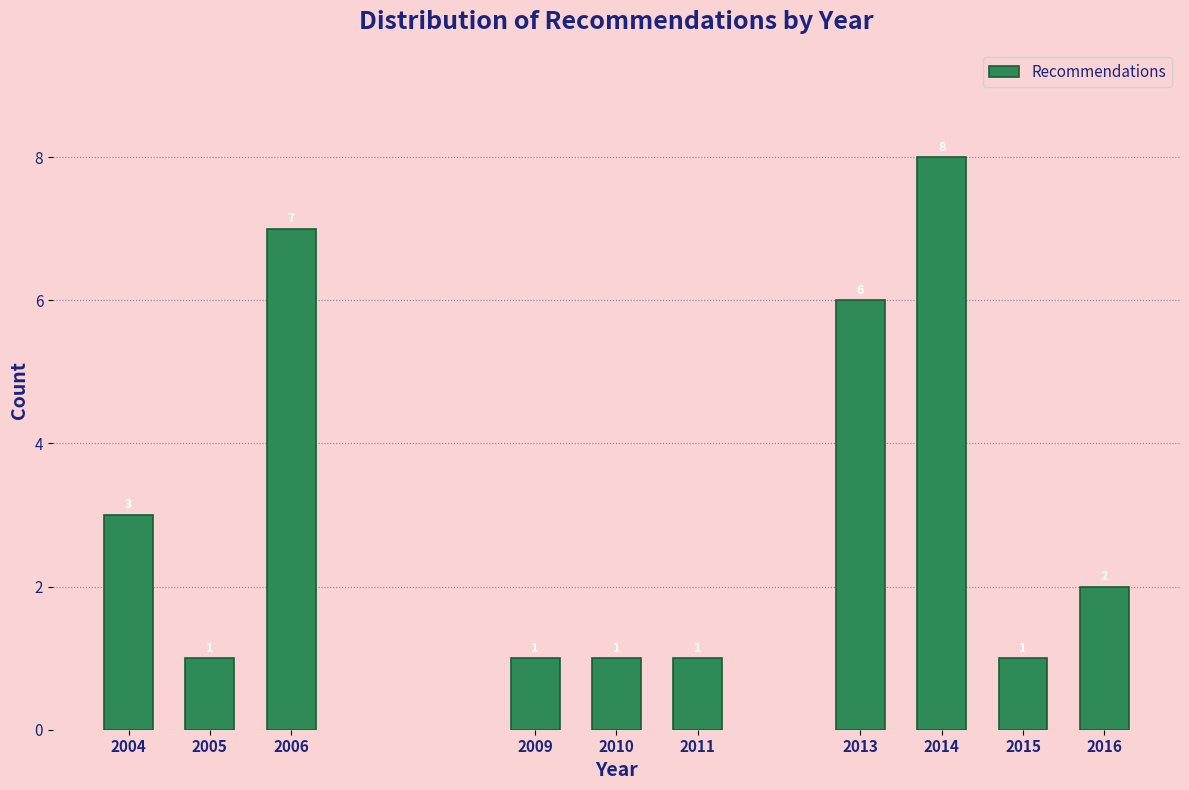

Reading left to right, list all the values displayed in this chart.

3	1	7	1	1	1	6	8	1	2